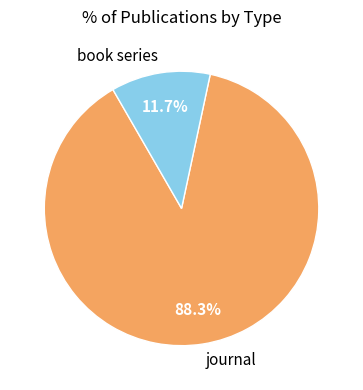

Which category has the biggest portion of the pie?

journal